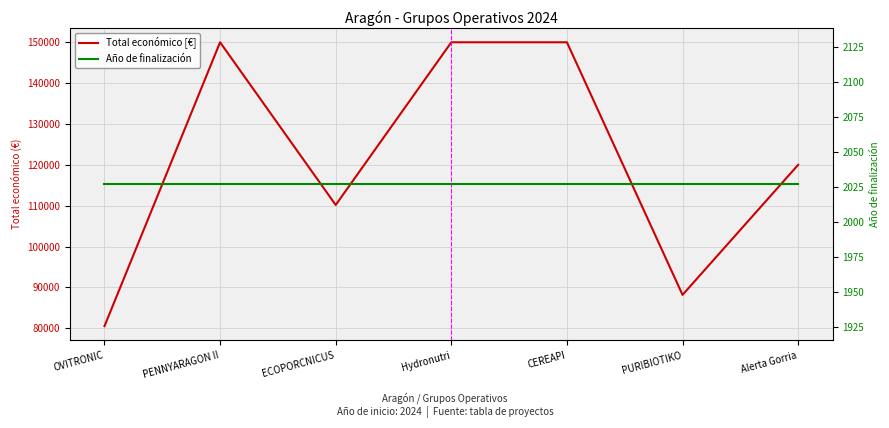

What position from the right is ECOPORCNICUS?

5